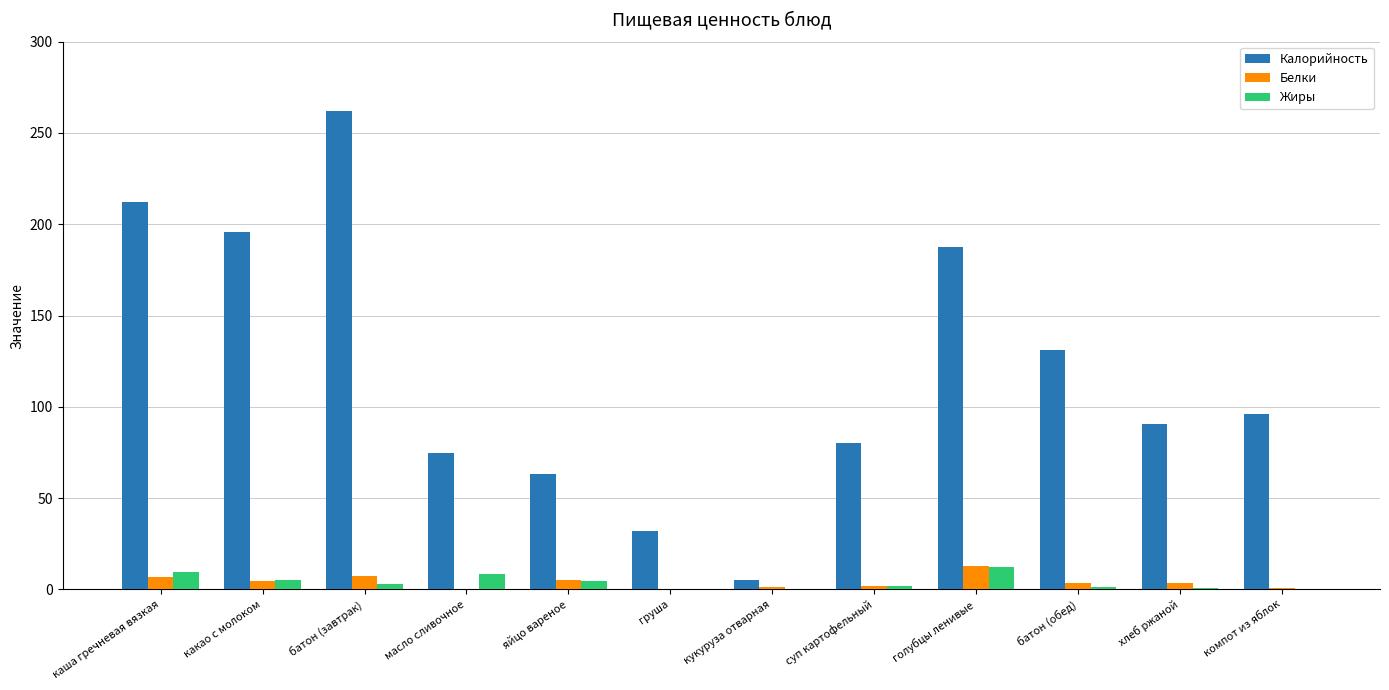

Which category has the highest value in the Жиры series?

голубцы ленивые